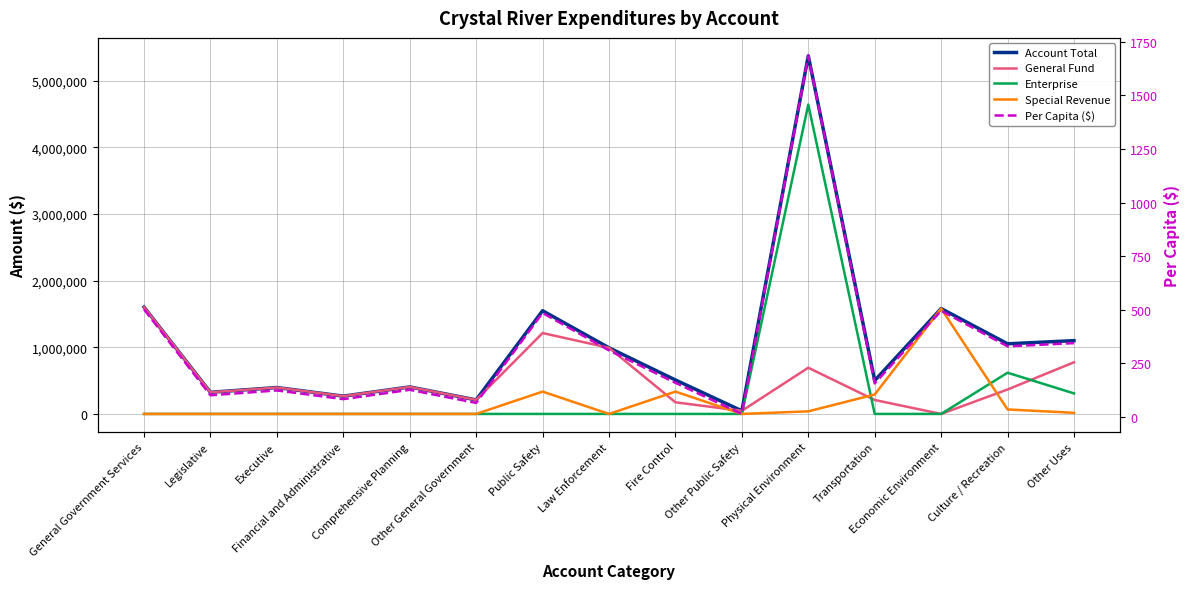

What is the difference between the Per Capita ($) values at Executive and Legislative?

22.6